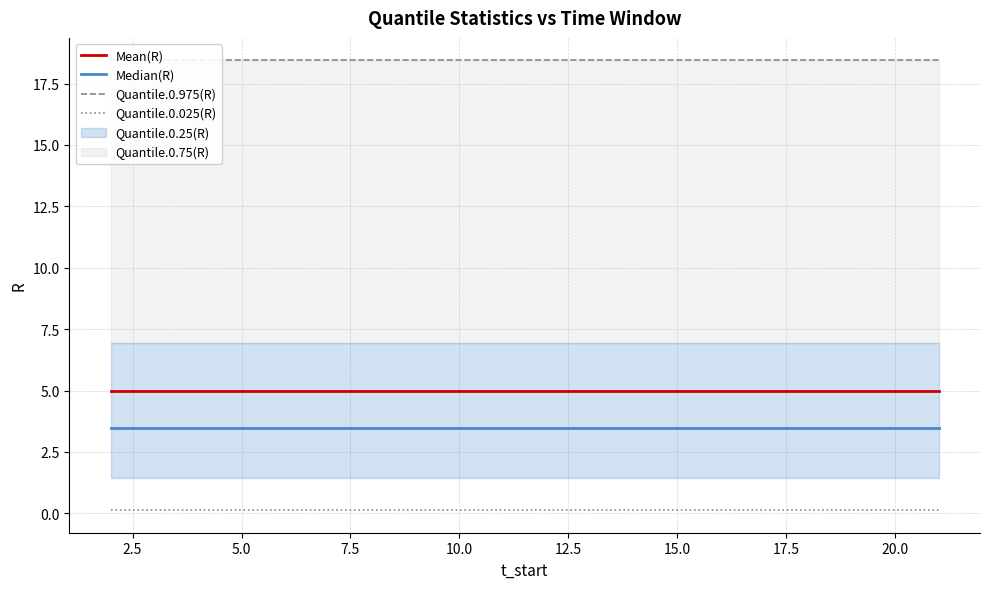

At 5.0, list the series in order from largest to smallest.

Quantile.0.975(R), Mean(R), Median(R), Quantile.0.025(R)